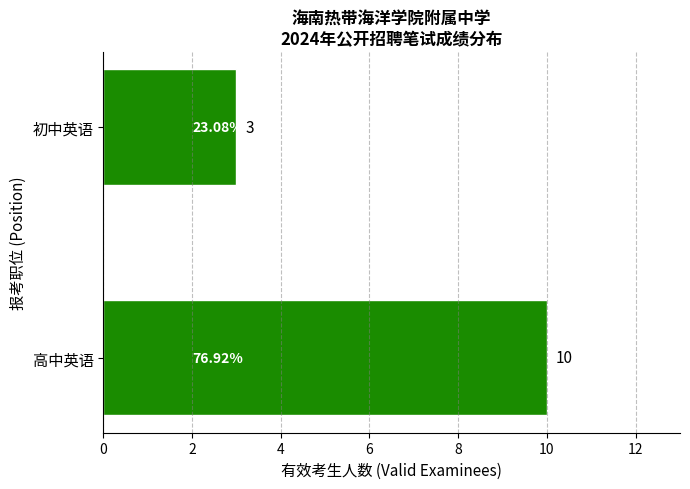

Where is the data nearest to the value 6?

初中英语